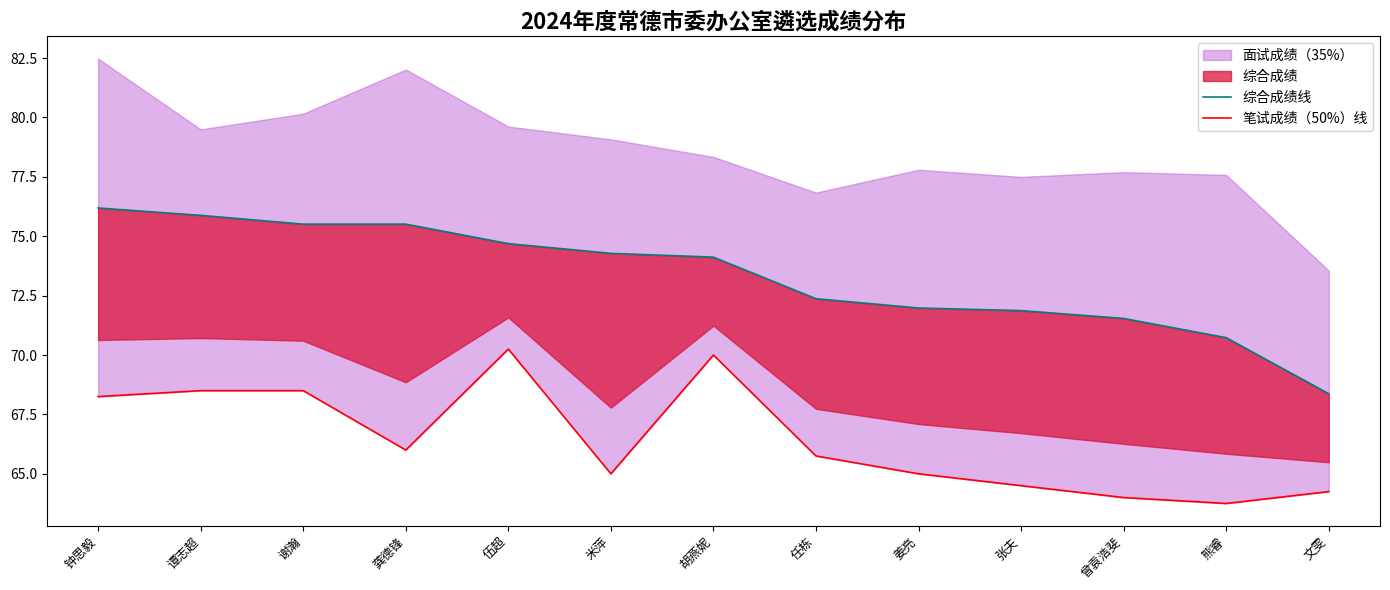

Reading right to left, list all the values displayed in this chart.

综合成绩线: 文雯=68.4	熊睿=70.7	曾袁浩斐=71.5	张夫=71.9	姜亮=72.0	任栋=72.4	胡燕妮=74.1	米萍=74.3	伍超=74.7	龚德锋=75.5	谢瀚=75.5	谭志超=75.9	钟思毅=76.2
笔试成绩（50%）线: 文雯=64.2	熊睿=63.8	曾袁浩斐=64.0	张夫=64.5	姜亮=65.0	任栋=65.8	胡燕妮=70.0	米萍=65.0	伍超=70.2	龚德锋=66.0	谢瀚=68.5	谭志超=68.5	钟思毅=68.2